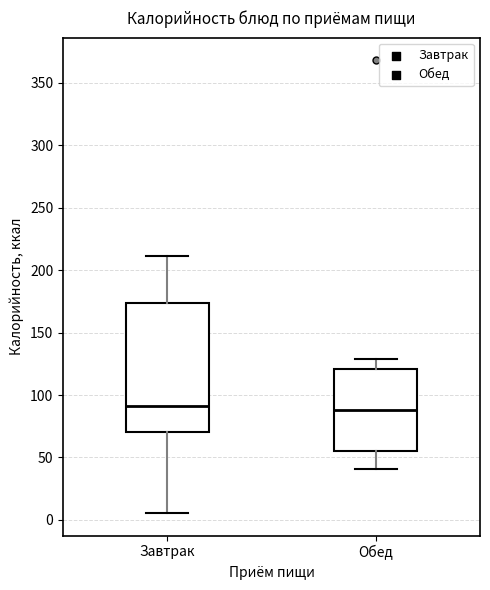

Where is the lower edge of the box for Обед on the y-axis? The values are not printed on the chart, so give them approximately, as read against the axis.

55